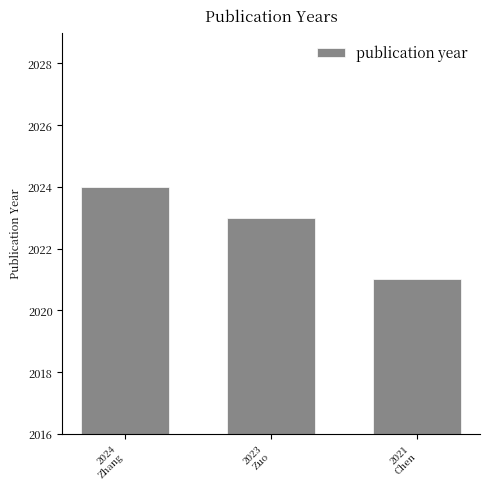

True or false: the data shows 2900 at 2021
Chen.

False